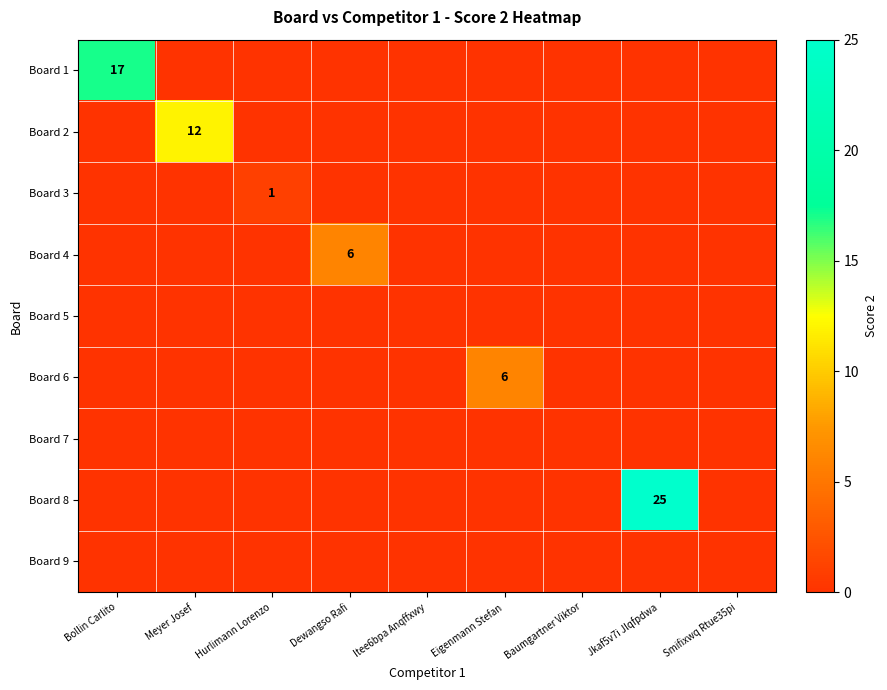

What is the total value across all series at Hurlimann Lorenzo?

1